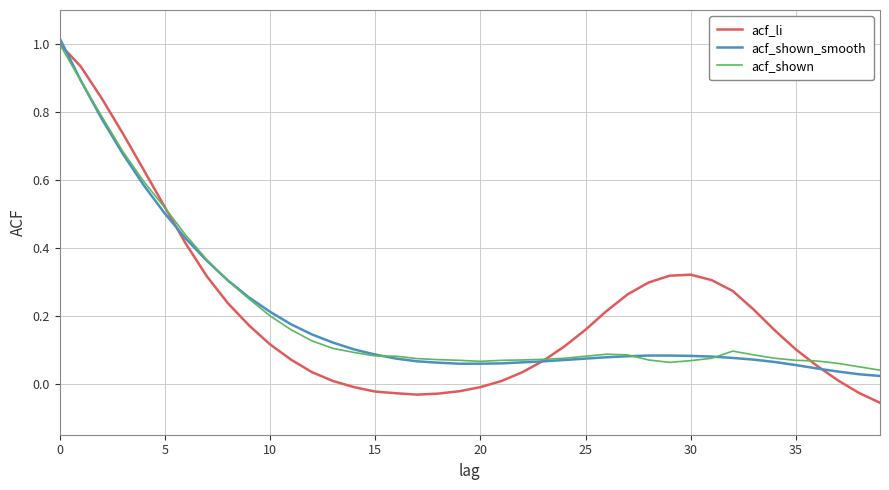

Which series has the largest range (max minus min)?

acf_li